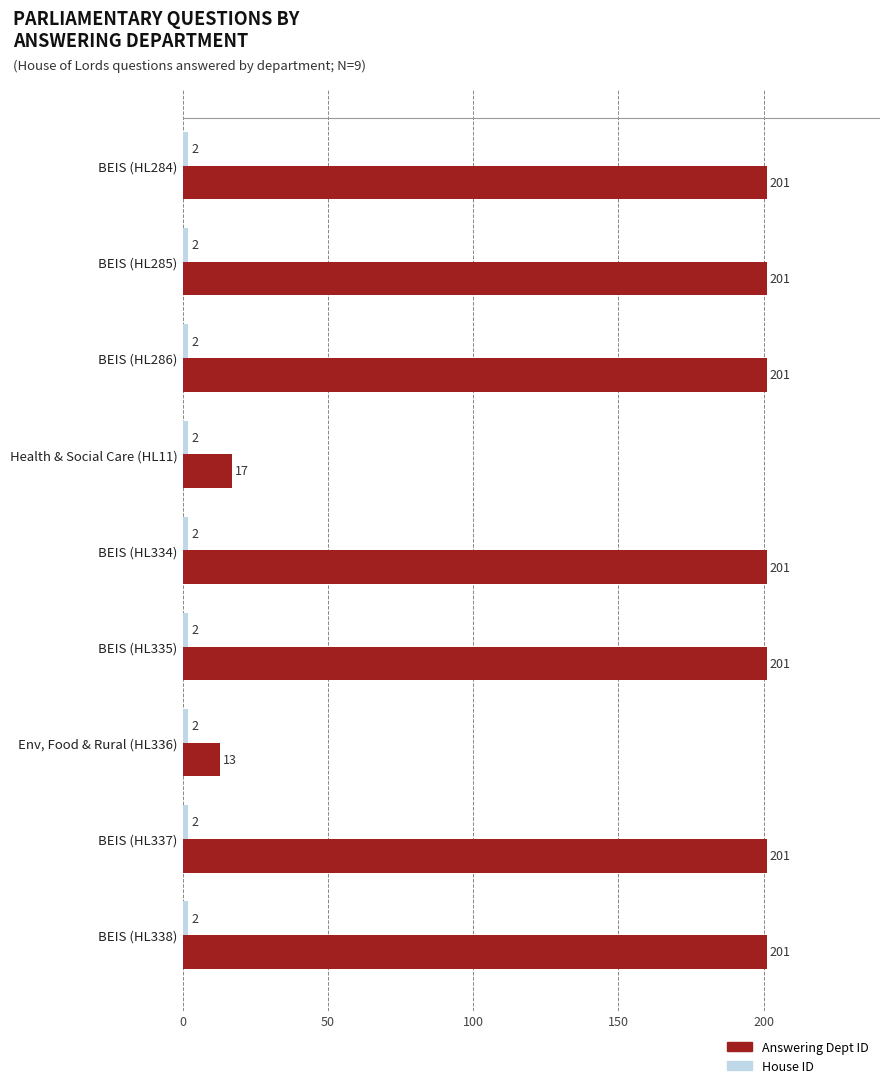

What is the spread (max minus min) of values at BEIS (HL334)?

199